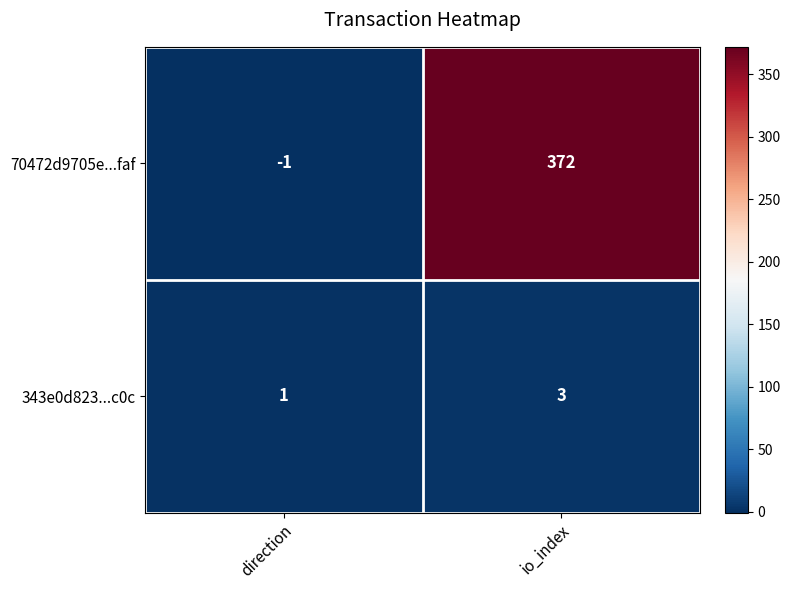

What is the spread (max minus min) of values at direction?

2